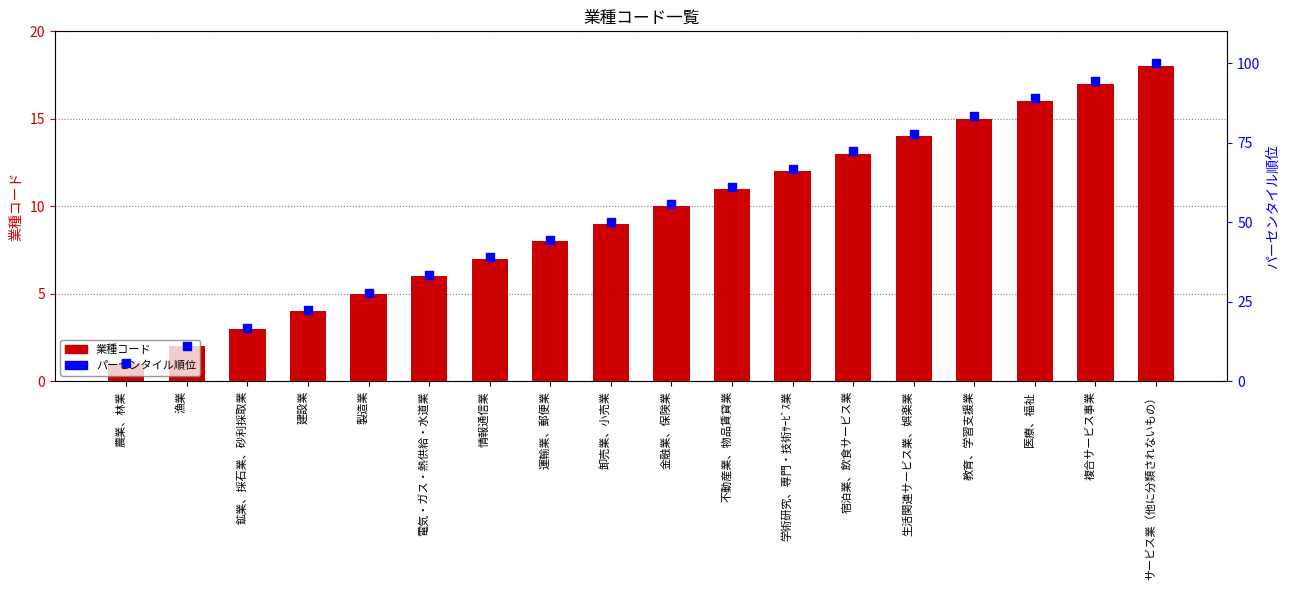

What are all the series names shown in the legend?

業種コード, パーセンタイル順位